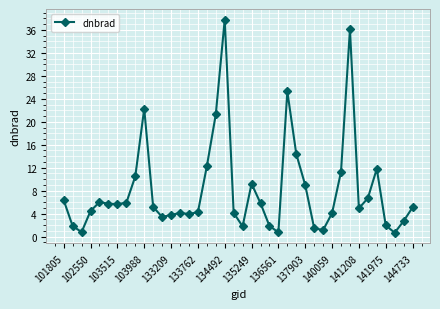

What is the difference between the maximum and minimum values?

37.1